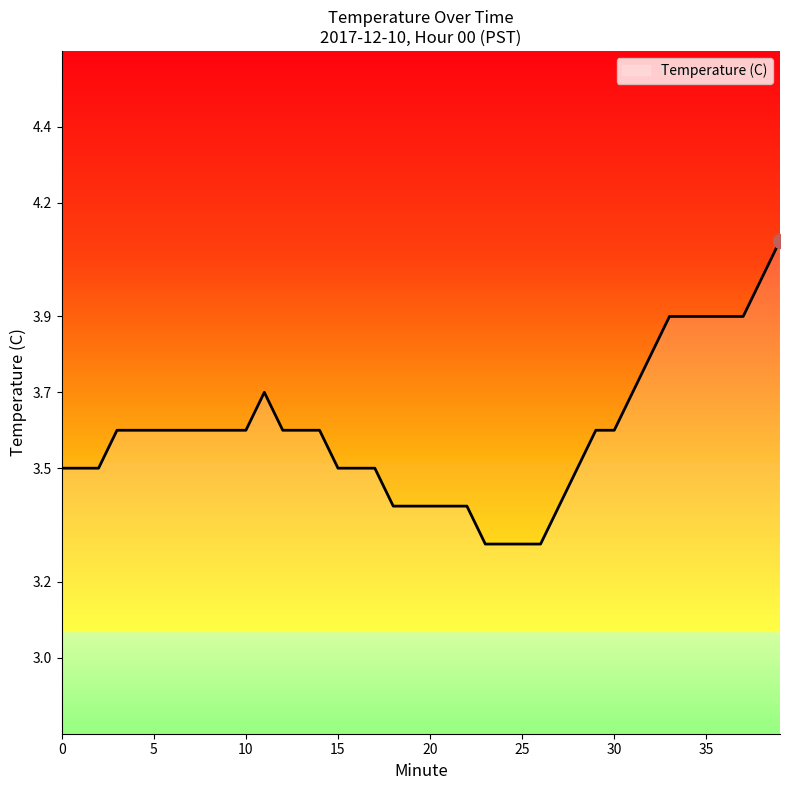

What is the difference between the maximum and minimum values?

0.8